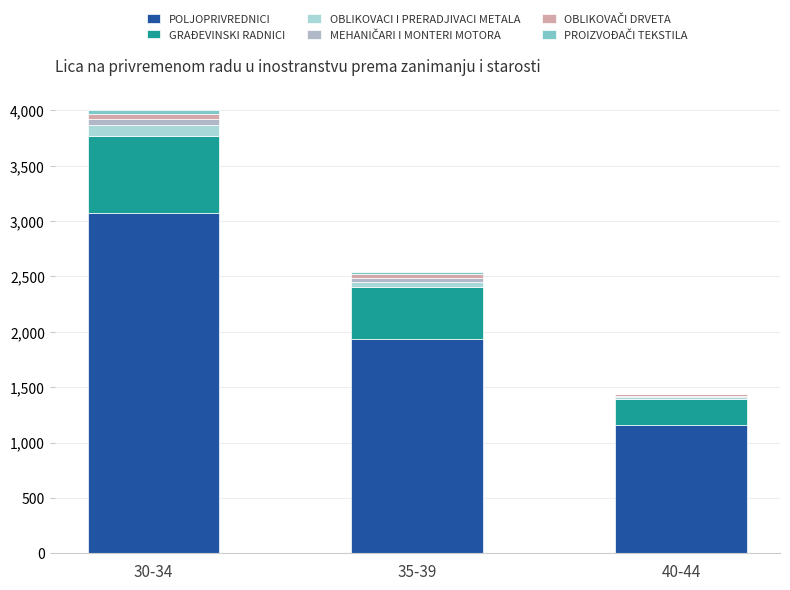

True or false: POLJOPRIVREDNICI has a value of 4379 at 30-34.

False